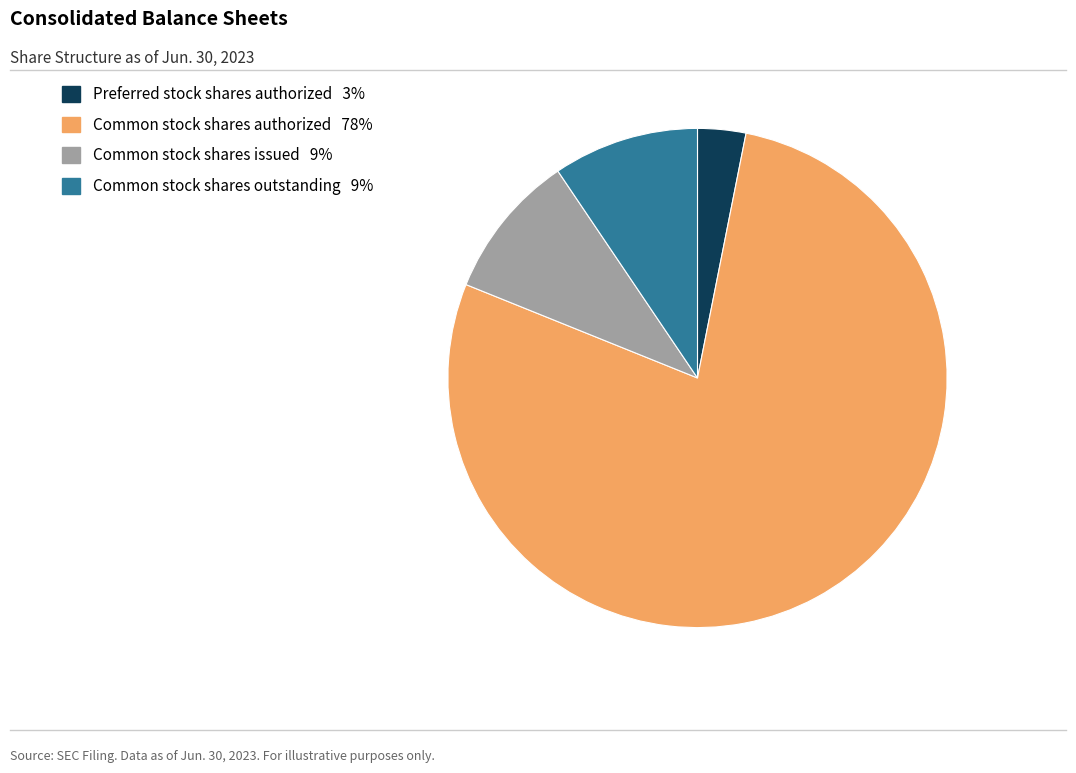

Does Preferred stock shares authorized account for over 50% of the chart?

No